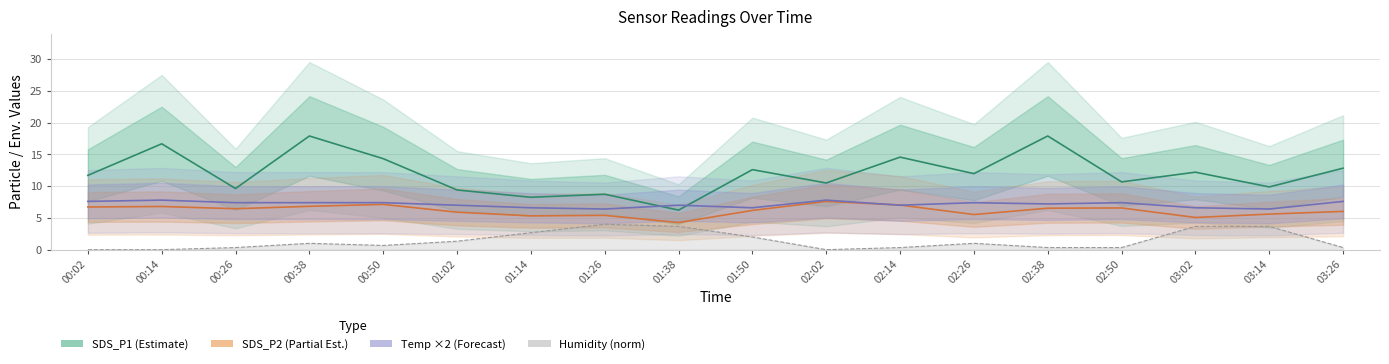

At which label does Humidity (norm) reach its minimum?

00:02